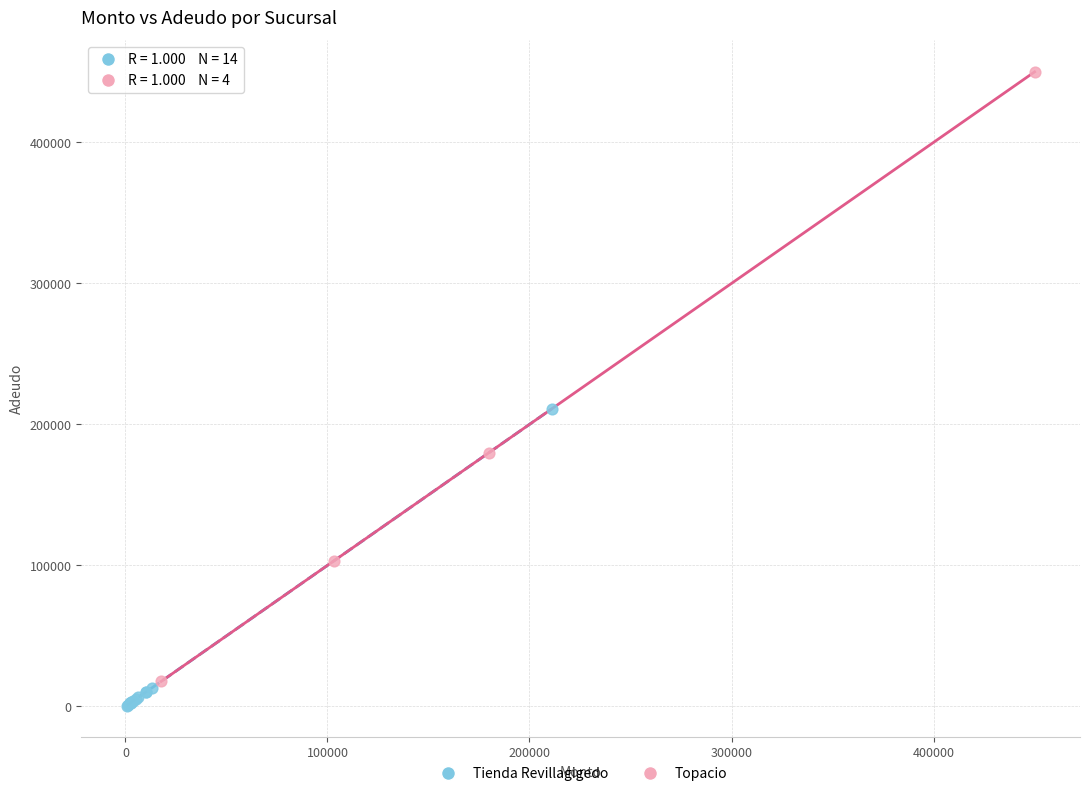

Which series contains the lowest Y value?

Tienda Revillagigedo